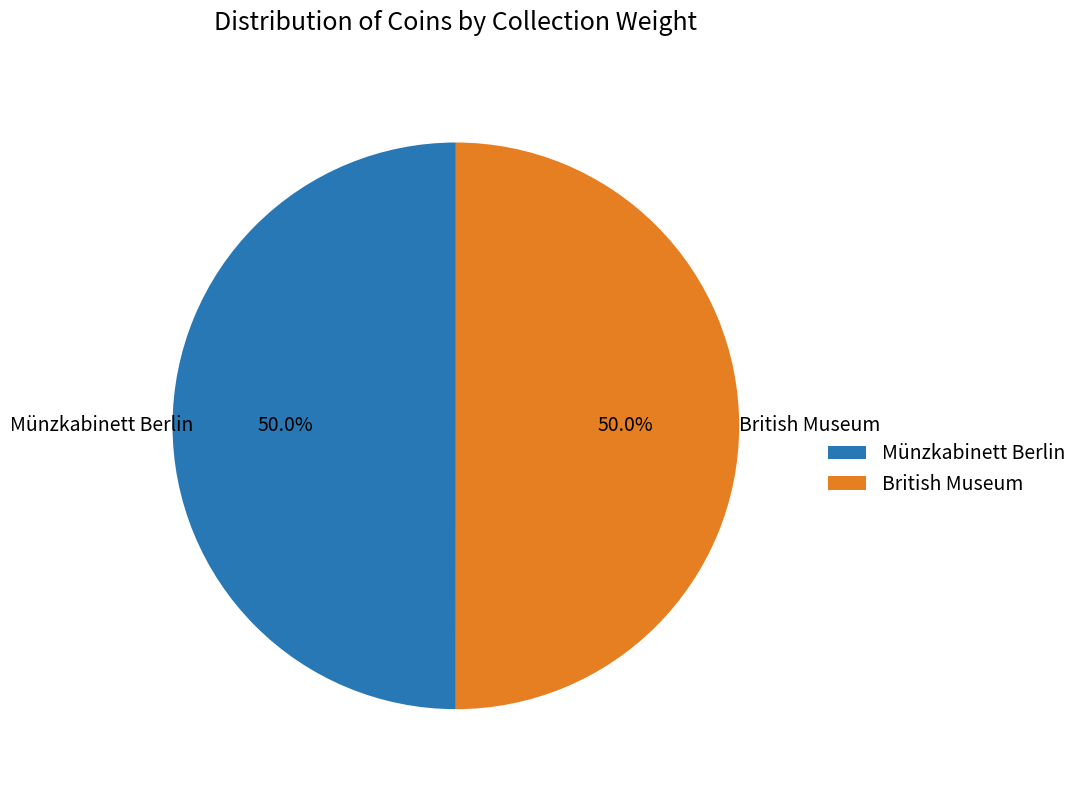

How many segments does this pie chart have?

2